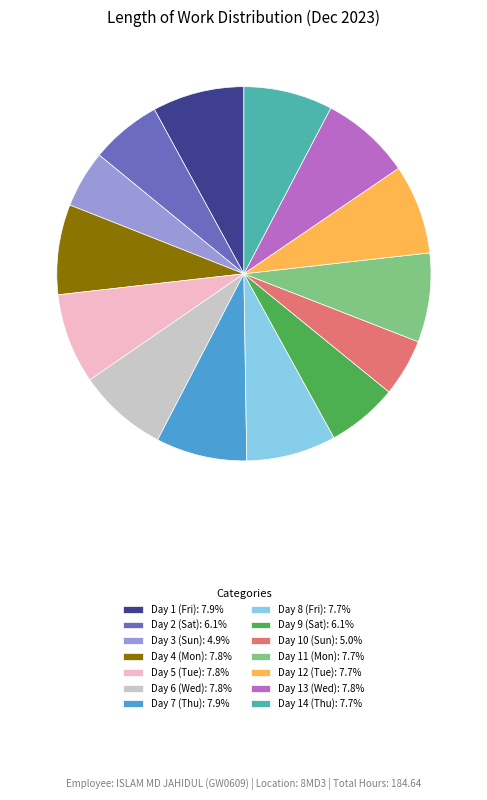

What is the ratio of the value at Day 3 (Sun): 4.9% to the value at Day 14 (Thu): 7.7%?

0.6